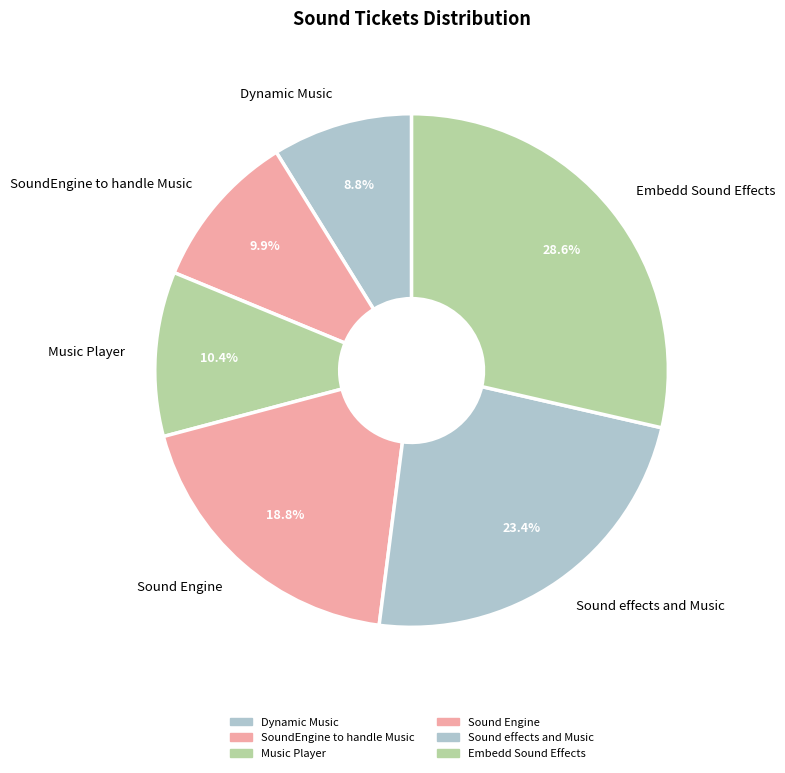

What percentage is the Embedd Sound Effects slice, to the nearest percent?

29%